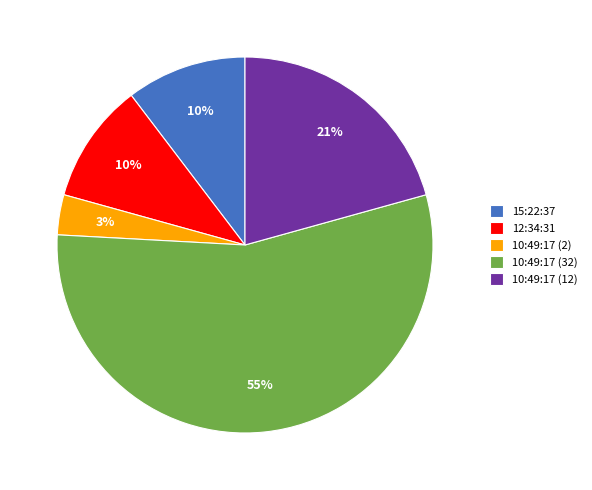

What is the majority slice?

10:49:17 (32)